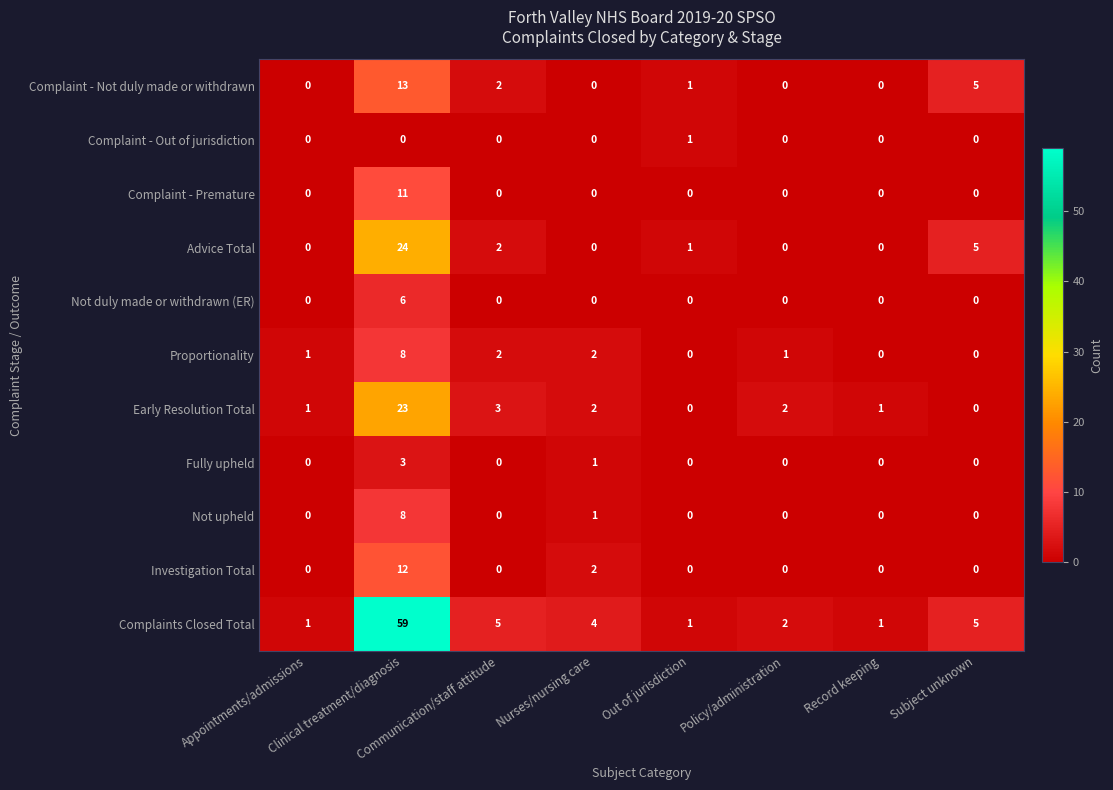

What is the difference between the maximum and minimum values in the Early Resolution Total series?

23